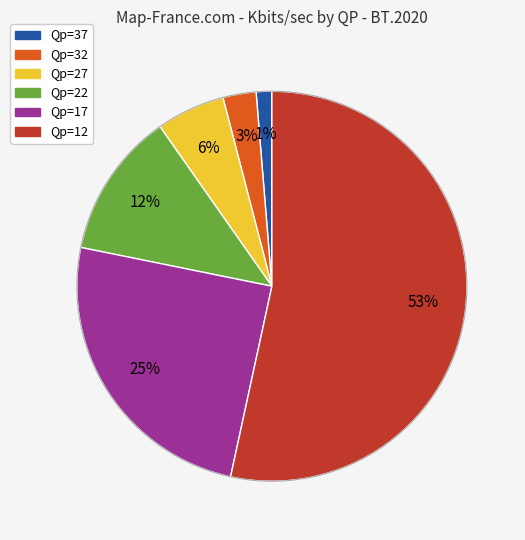

Count the number of slices in the pie.

6